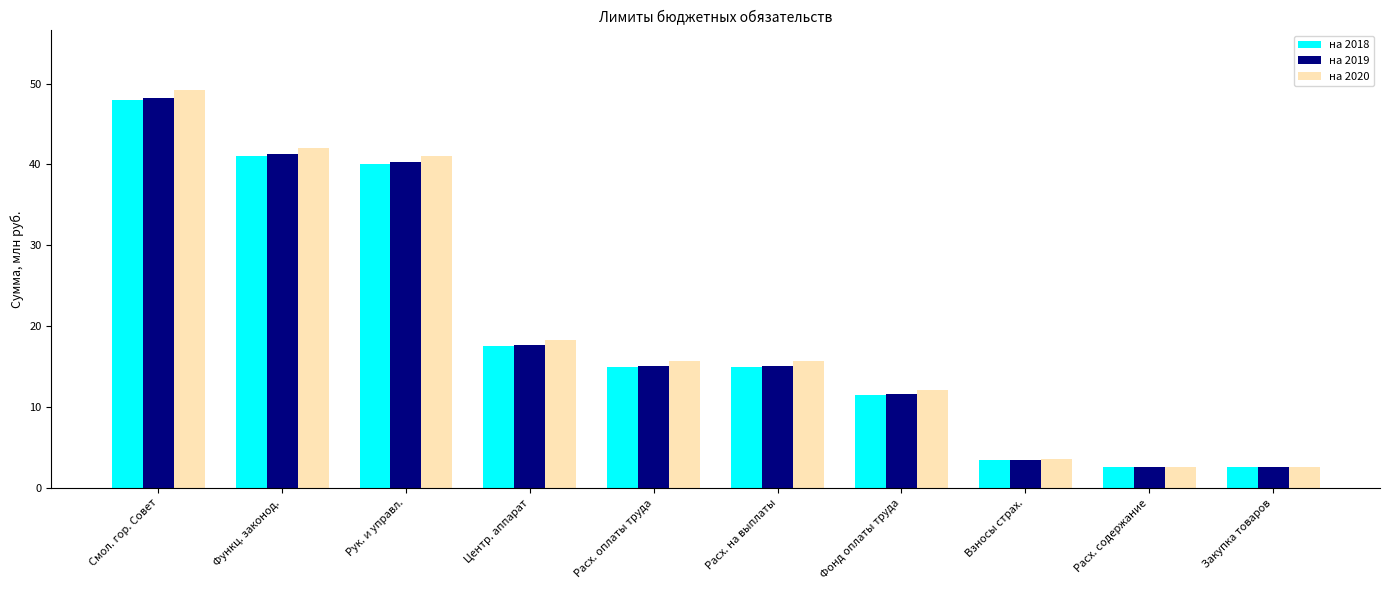

Between Функц. законод. and Фонд оплаты труда, which series saw the biggest shift?

на 2020